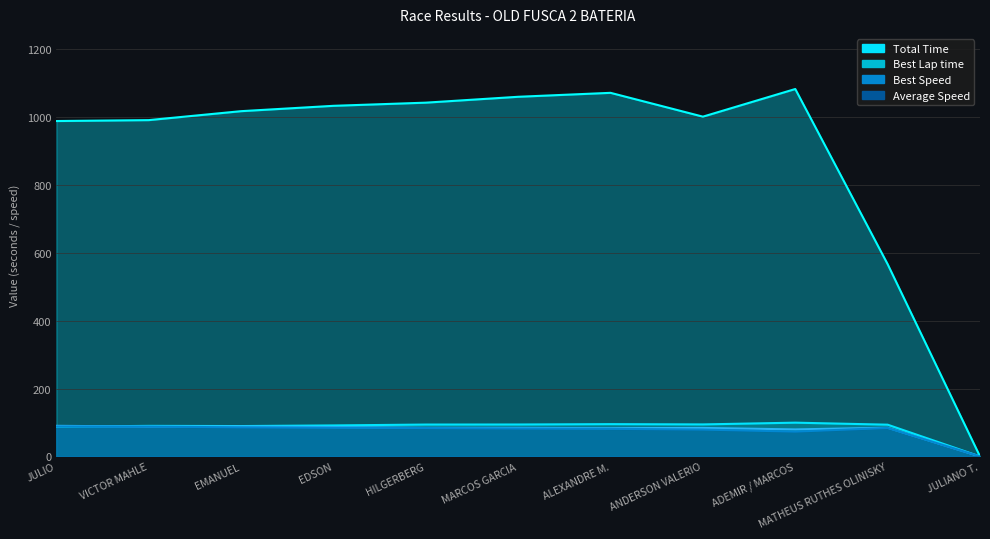

How many values in the Best Lap time series are below 93?

5